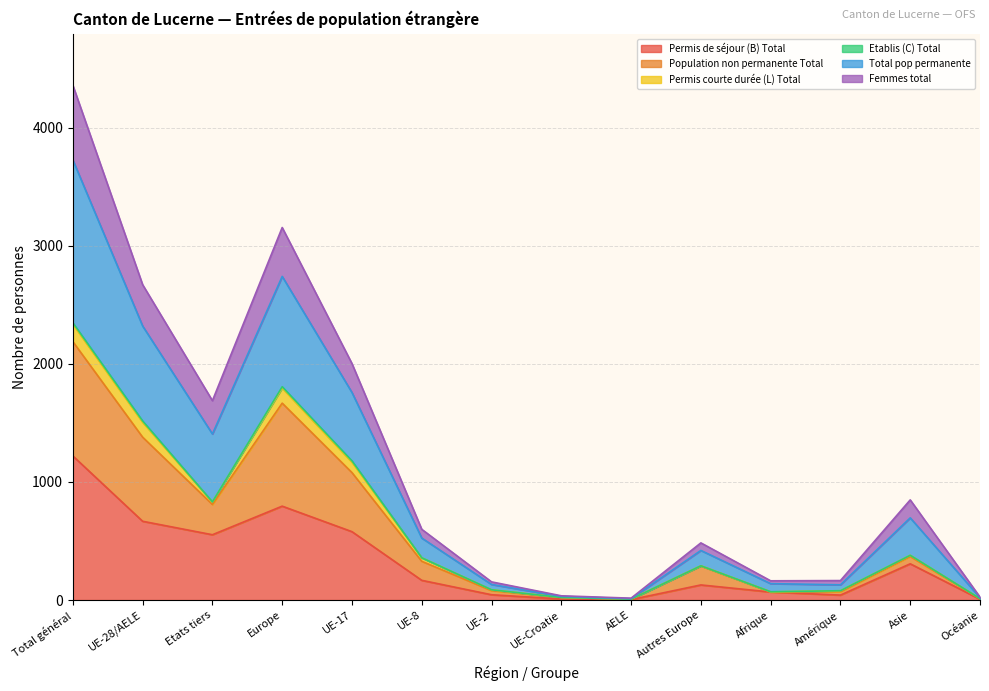

The Permis de séjour (B) Total series shows 810 at Etats tiers. True or false?

False